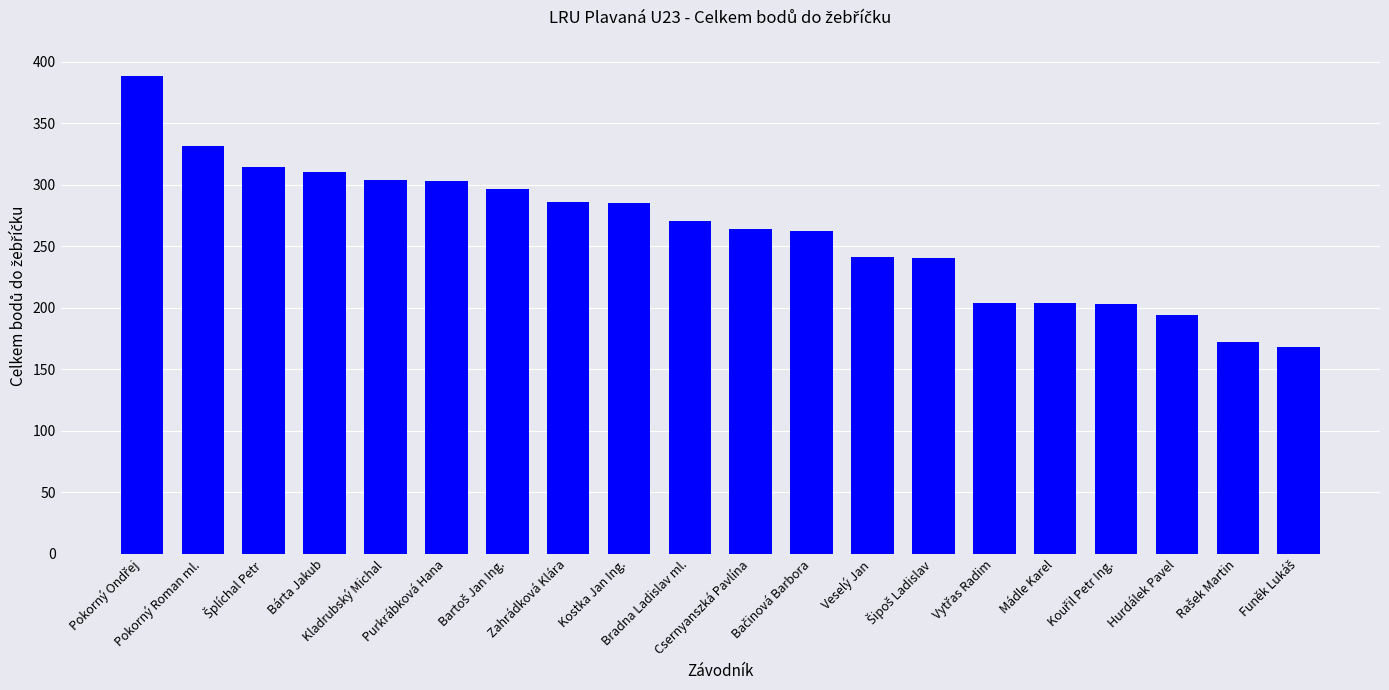

Between Zahrádková Klára and Veselý Jan, which is larger?

Zahrádková Klára